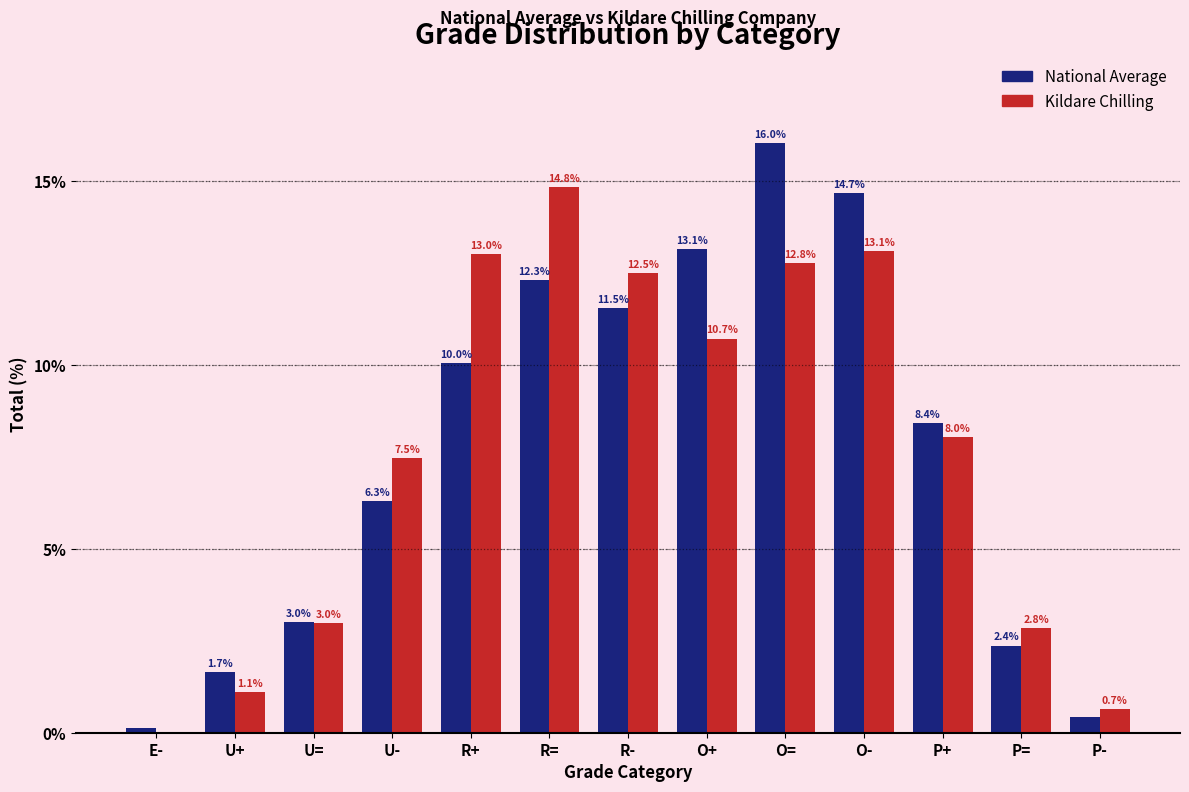

Which label corresponds to the largest value in the chart?

O=